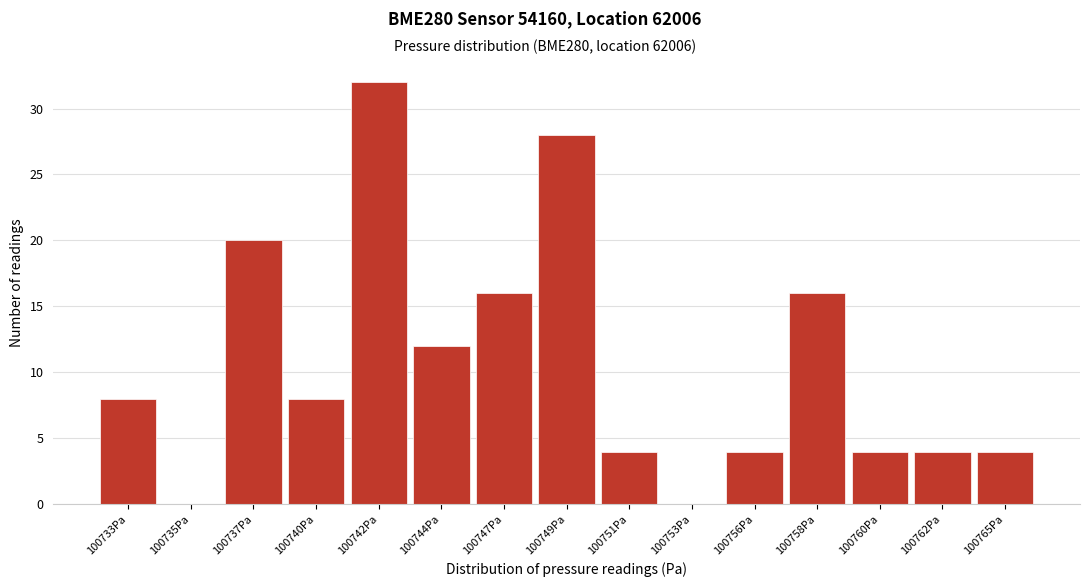

Reading left to right, extract all data points from this chart.

100733Pa=8	100735Pa=0	100737Pa=20	100740Pa=8	100742Pa=32	100744Pa=12	100747Pa=16	100749Pa=28	100751Pa=4	100753Pa=0	100756Pa=4	100758Pa=16	100760Pa=4	100762Pa=4	100765Pa=4